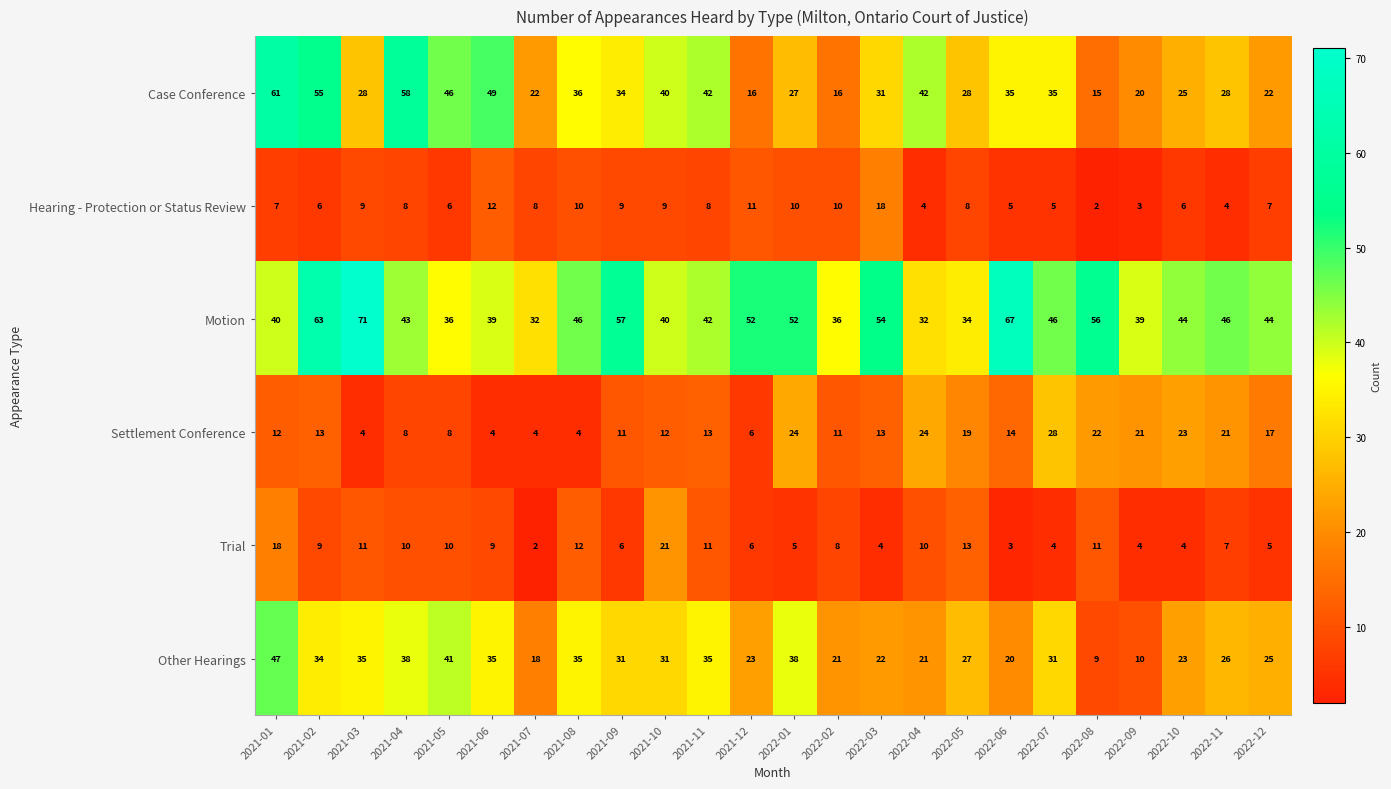

The value of Hearing - Protection or Status Review at 2021-06 is 12. True or false?

True